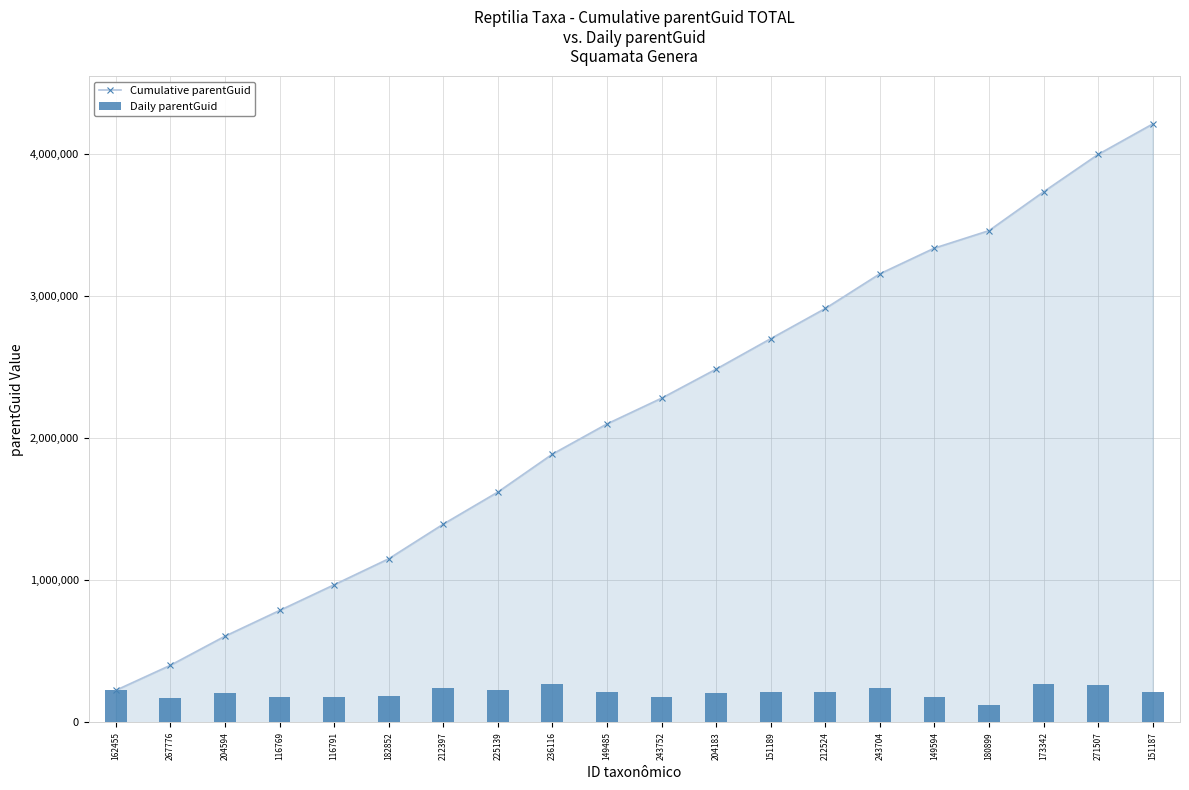

What is the spread (max minus min) of values at 173342?

3458703